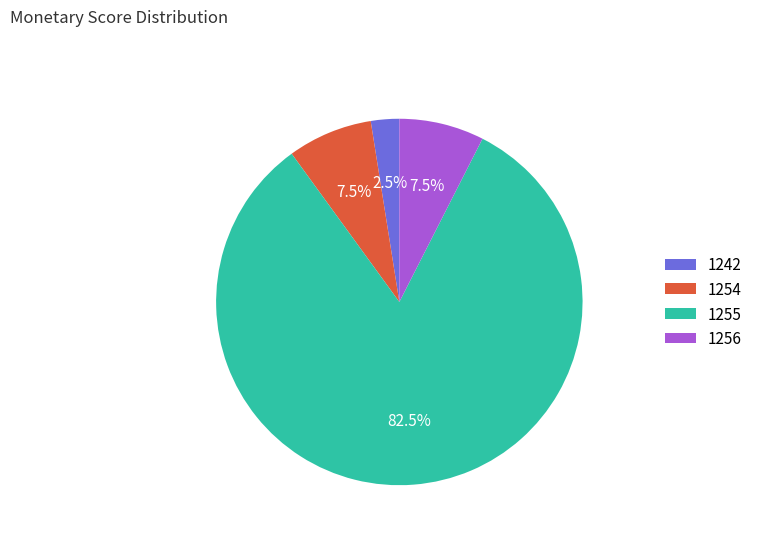

What percentage do 1255 and 1256 together represent?

90.0%